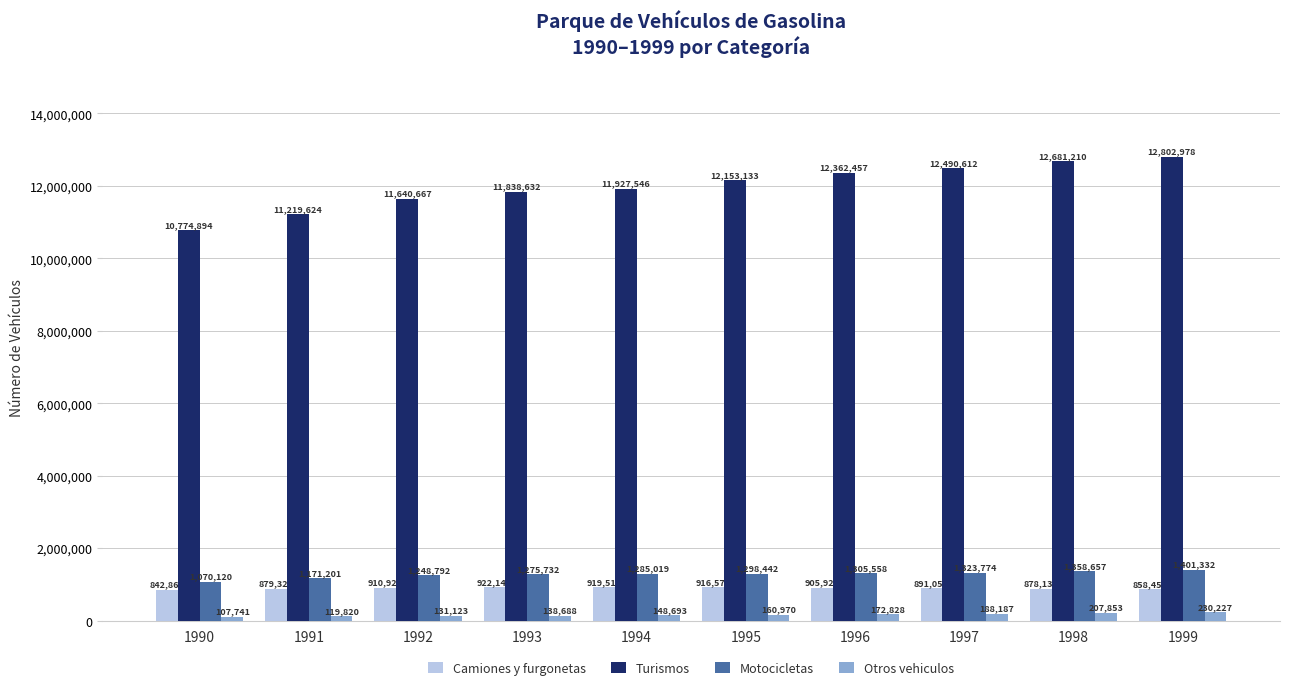

Reading left to right, extract all data points from this chart.

Camiones y furgonetas: 842860	879324	910925	922143	919518	916576	905921	891059	878138	858454
Turismos: 10774894	11219624	11640667	11838632	11927546	12153133	12362457	12490612	12681210	12802978
Motocicletas: 1070120	1171201	1248792	1275732	1285019	1298442	1305558	1323774	1358657	1401332
Otros vehiculos: 107741	119820	131123	138688	148693	160970	172828	188187	207853	230227